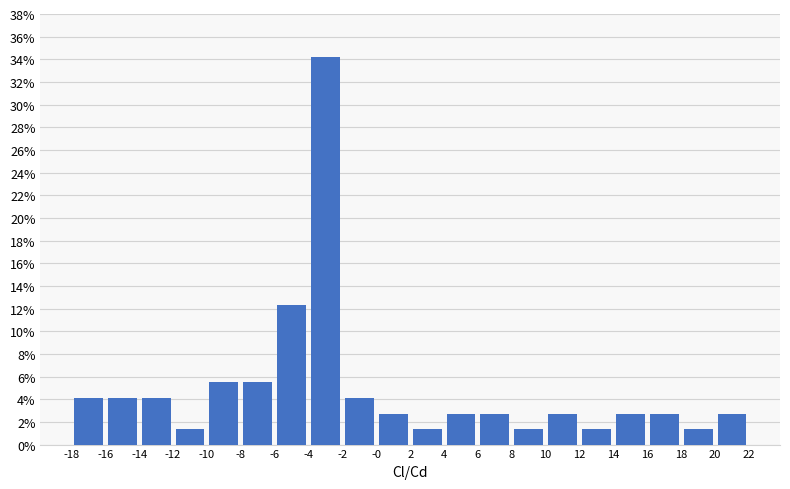

Reading left to right, transcribe this chart: for each bar, give the range it covers on the x-axis and its height. The values are not printed on the chart, so give them approximately, as read against the axis.

-18 to -16: 4.2
-16 to -14: 4.2
-14 to -12: 4.2
-12 to -10: 1.4
-10 to -8: 5.4
-8 to -6: 5.4
-6 to -4: 12.4
-4 to -2: 34.2
-2 to -0: 4.2
-0 to 2: 2.8
2 to 4: 1.4
4 to 6: 2.8
6 to 8: 2.8
8 to 10: 1.4
10 to 12: 2.8
12 to 14: 1.4
14 to 16: 2.8
16 to 18: 2.8
18 to 20: 1.4
20 to 22: 2.8